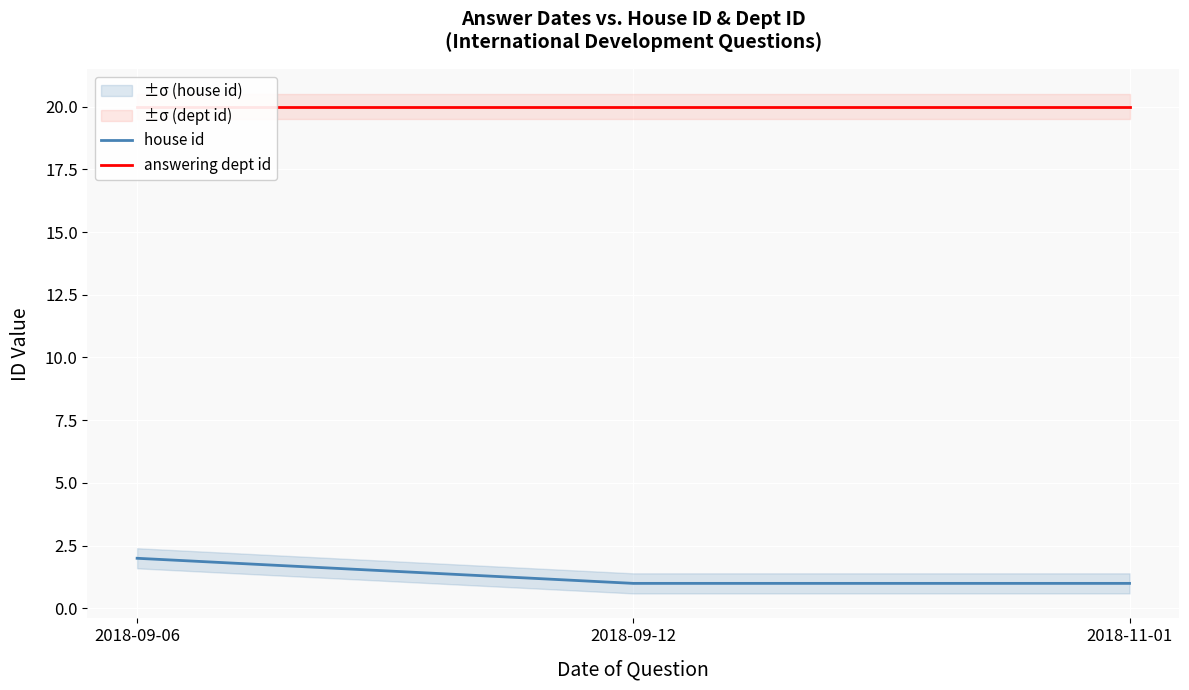

Reading right to left, transcribe all the data shown in this chart.

house id: 1	1	2
answering dept id: 20	20	20